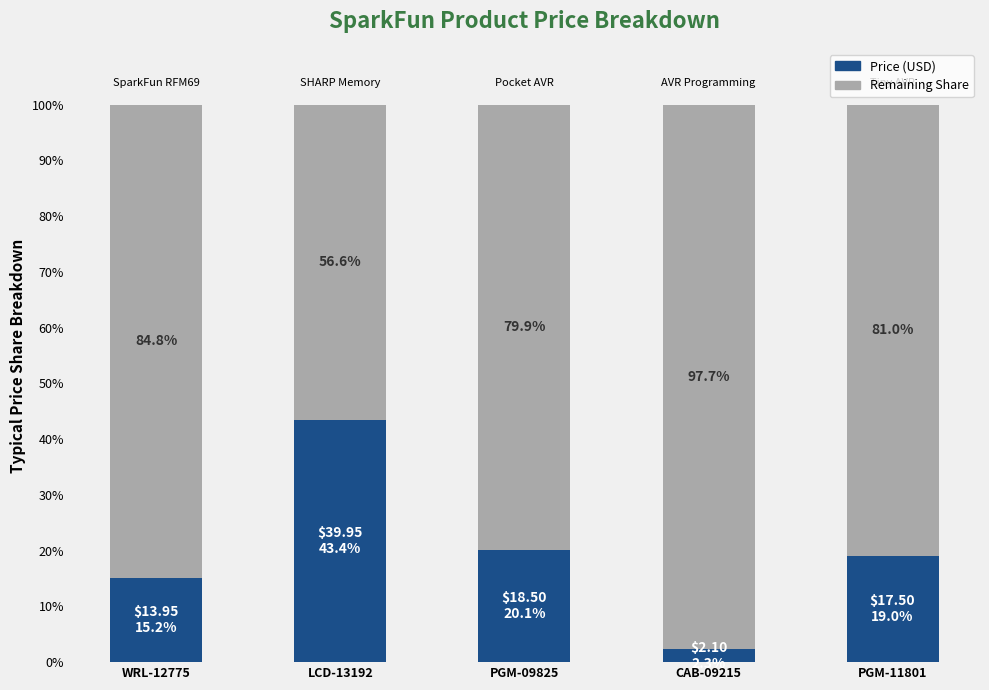

What is the total value across all series at CAB-09215?

100.0